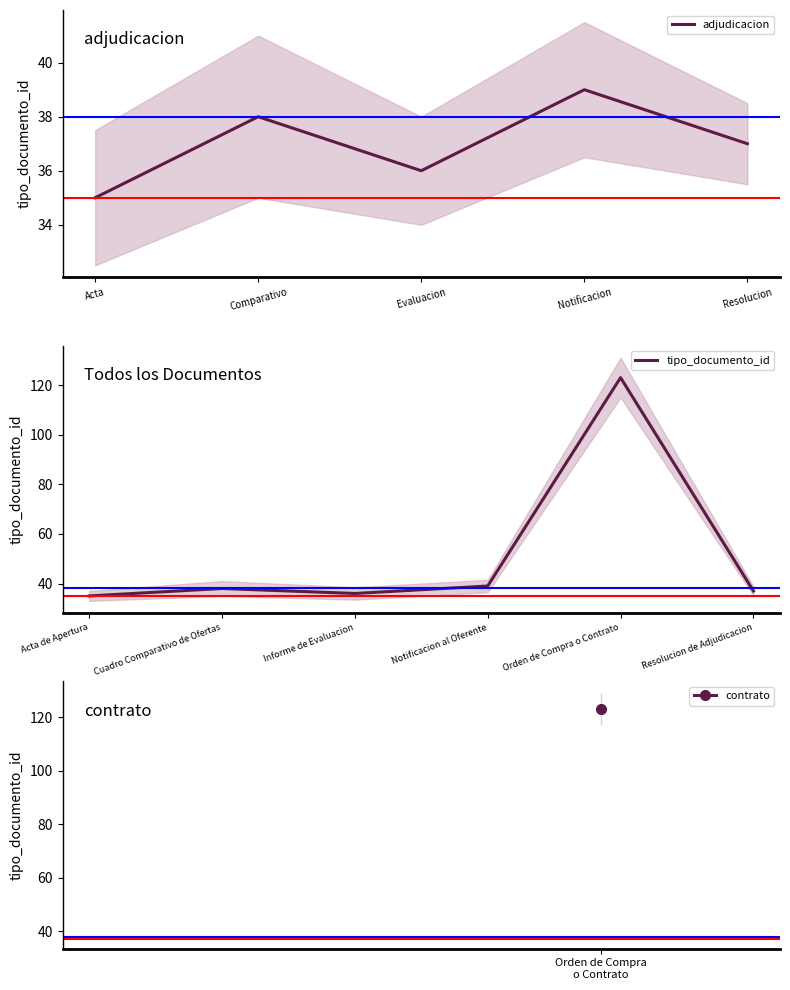

What is the smallest value displayed?

35